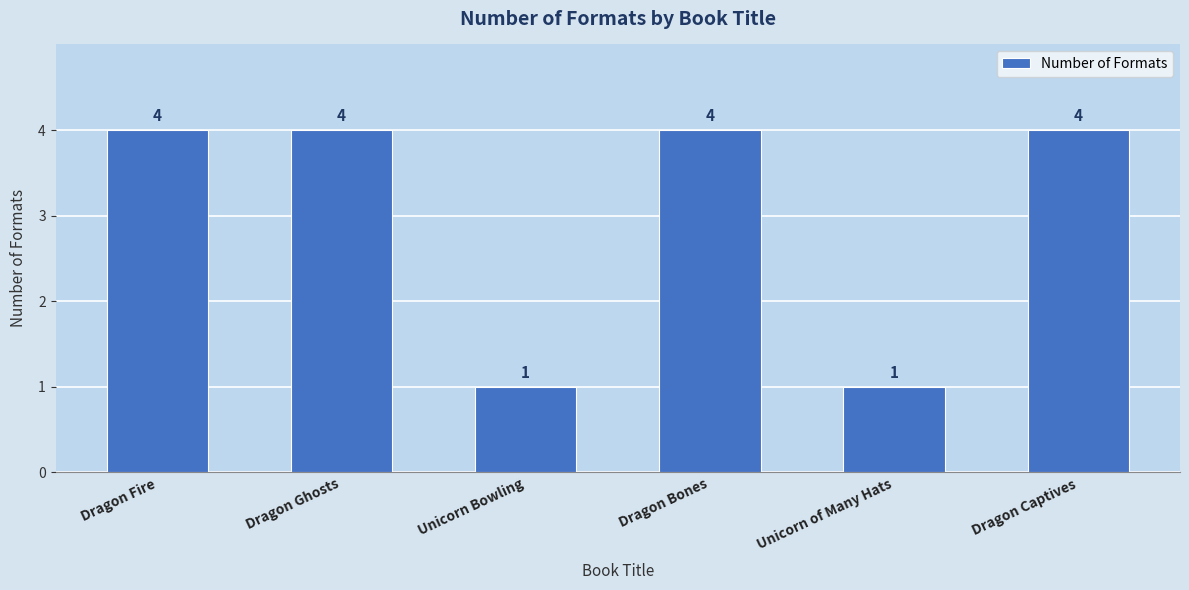

Reading left to right, list all the values displayed in this chart.

4	4	1	4	1	4